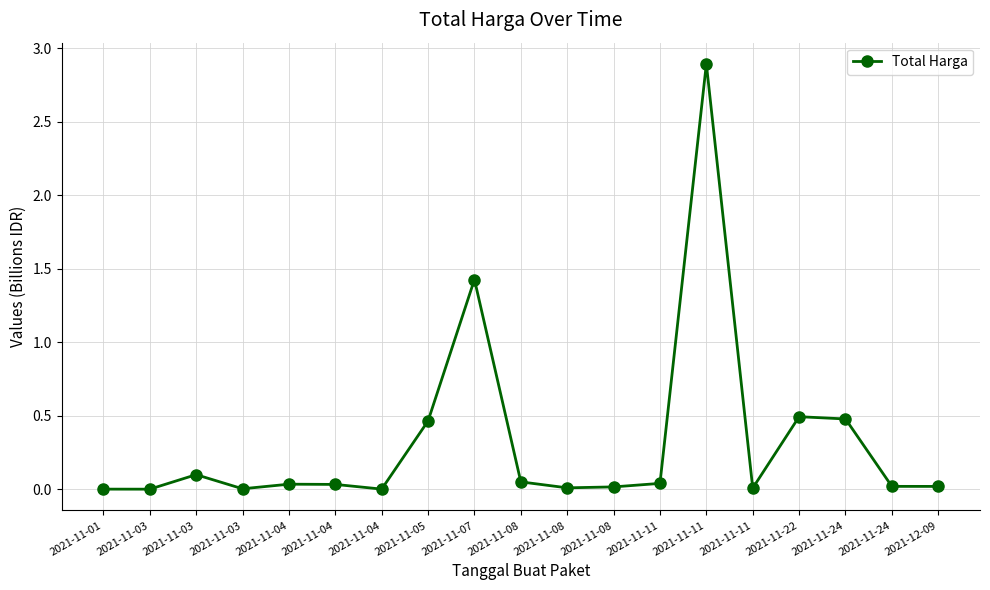

What is the difference between the values at 2021-11-22 and 2021-11-04?

0.5